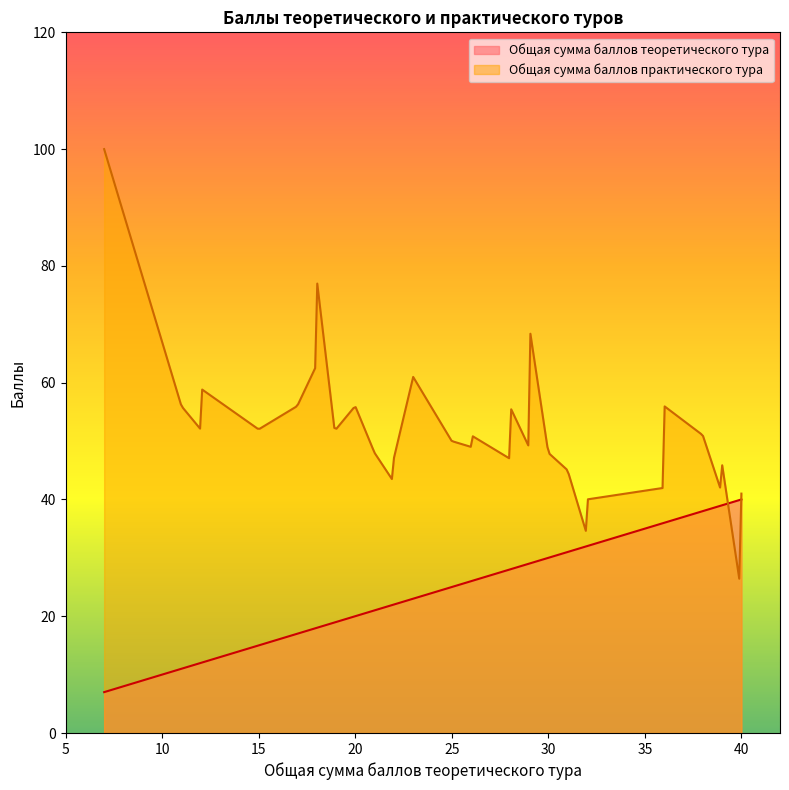

The value of Общая сумма баллов теоретического тура at 15 is 15. True or false?

True